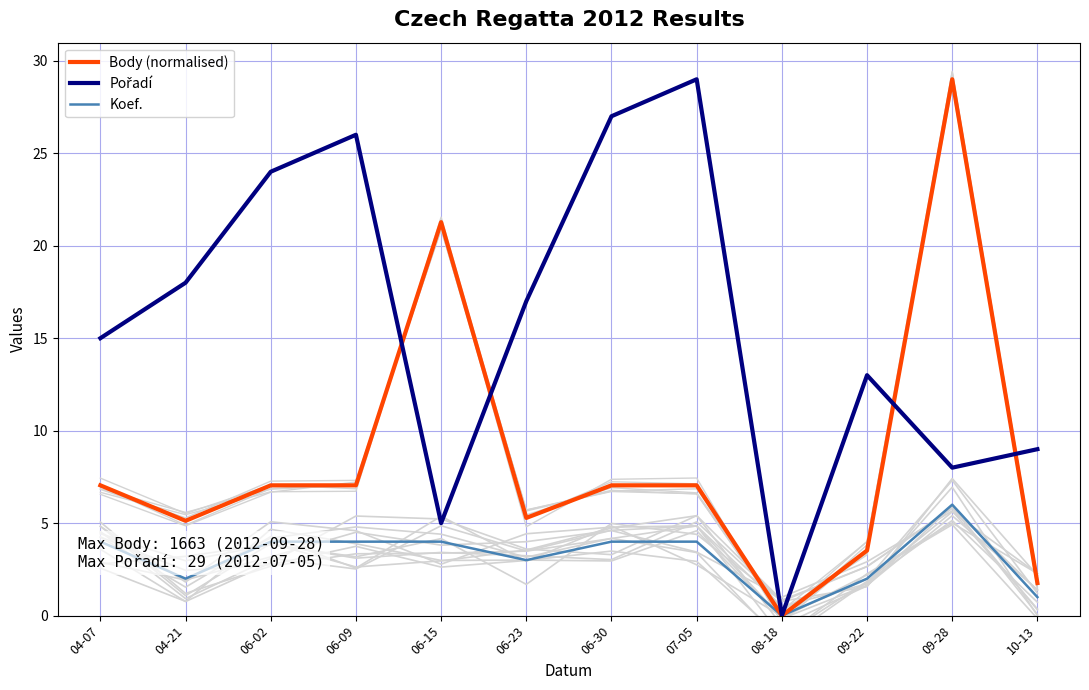

What is the difference between the maximum and minimum values in the Body (normalised) series?

29.0